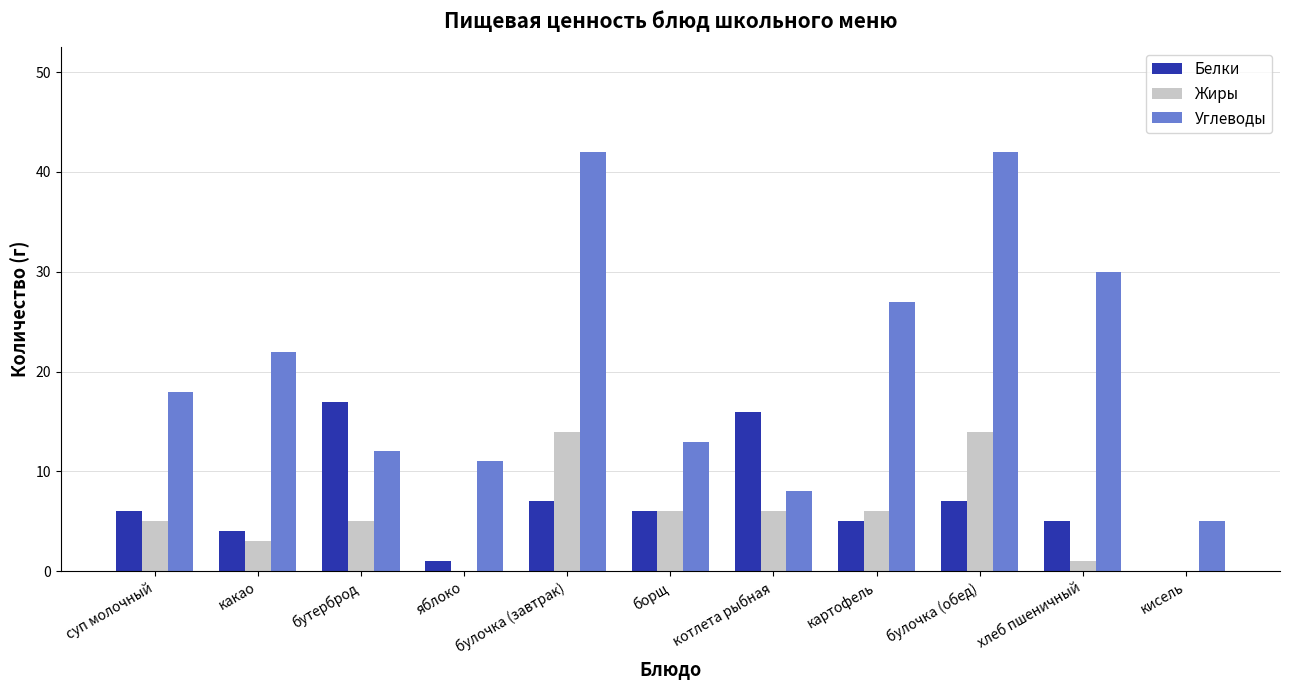

What is the spread (max minus min) of values at суп молочный?

13